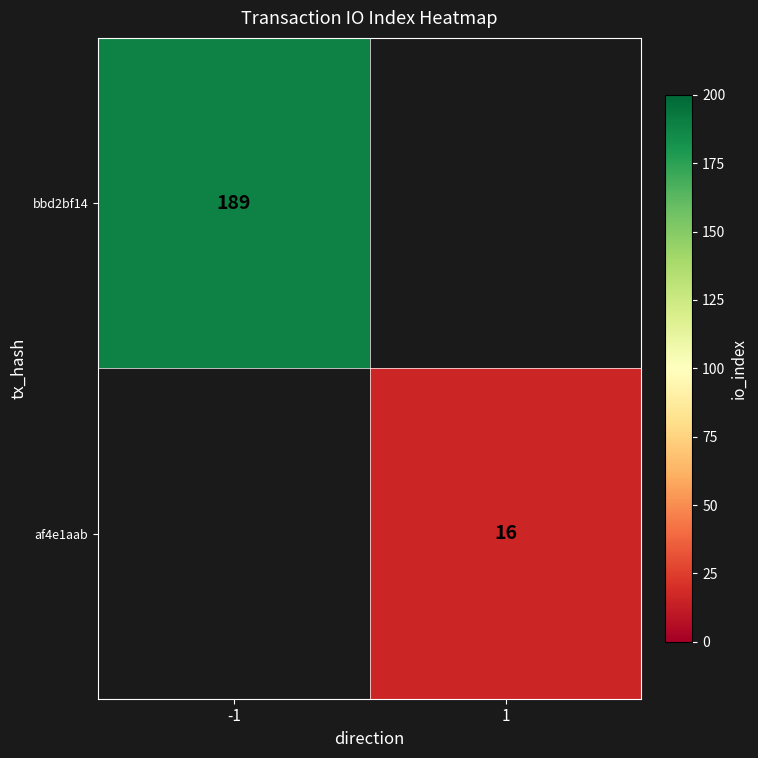

At how many categories does at least one series exceed 186?

1